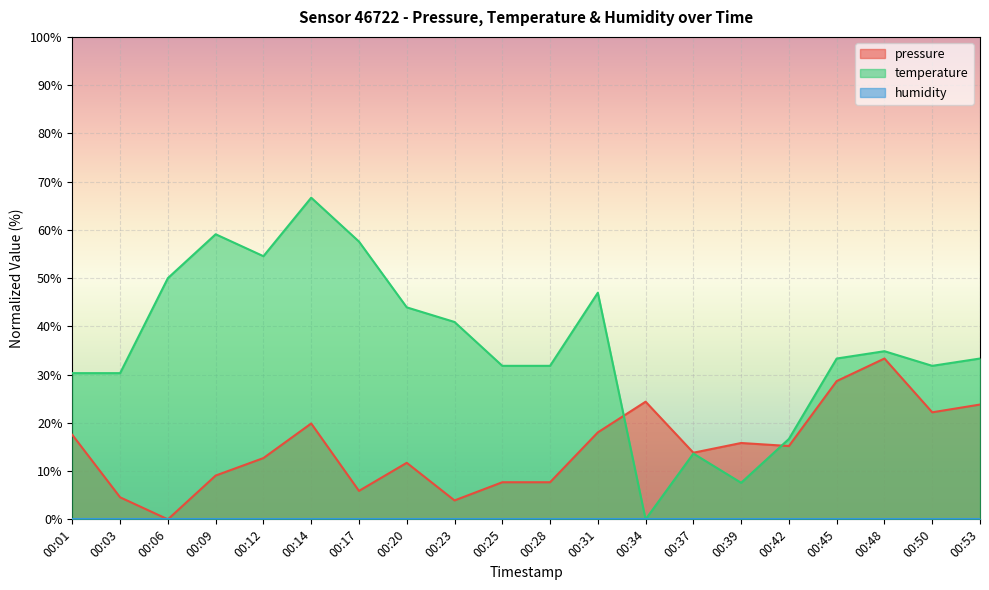

What is the approximate value of temperature at 00:20?

43.9